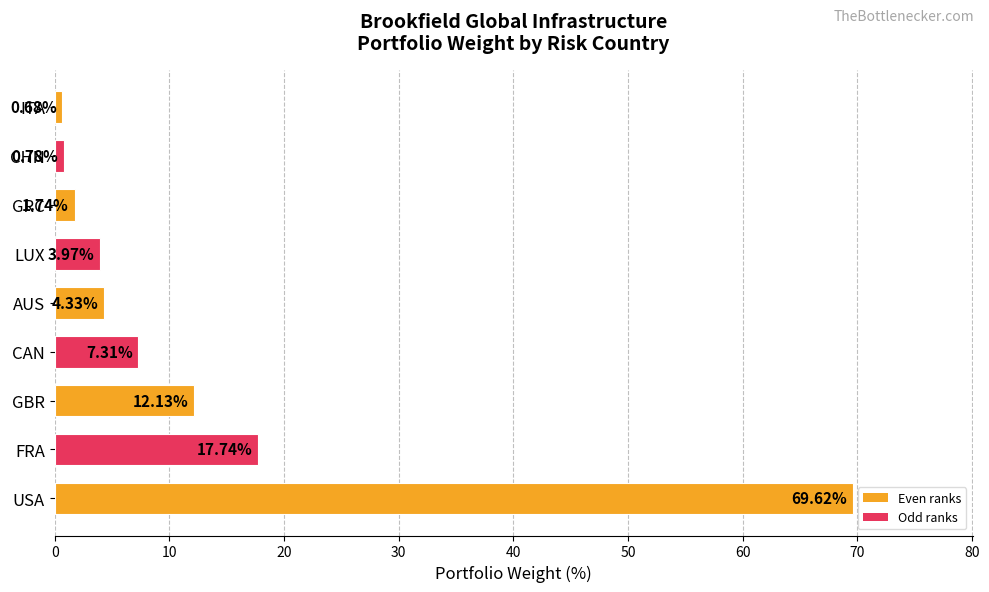

Where is the data nearest to the value 35?

FRA